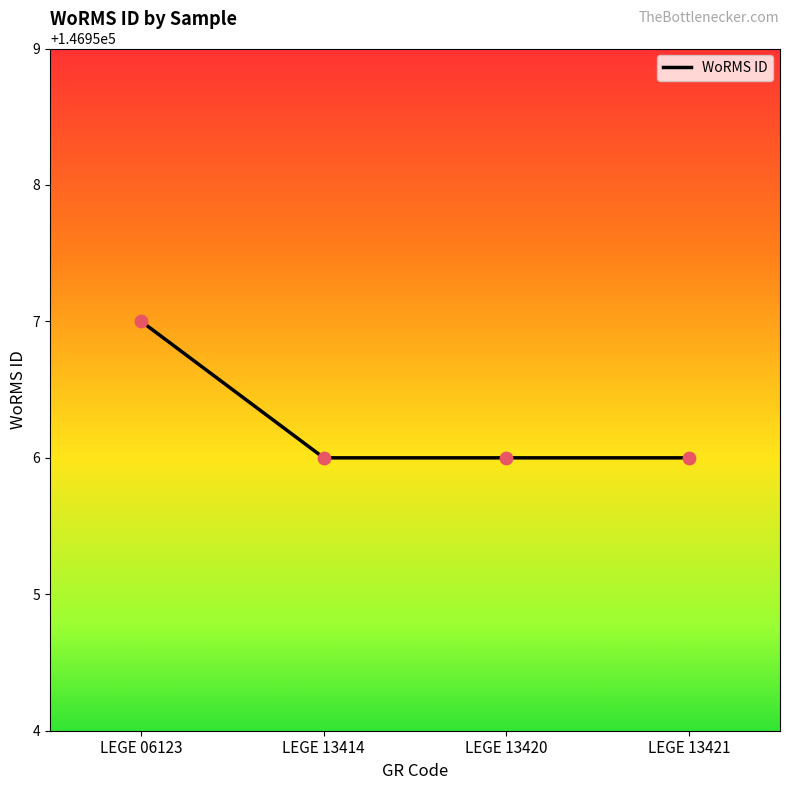

What is the ratio of the value at LEGE 06123 to the value at LEGE 13421?

1.0